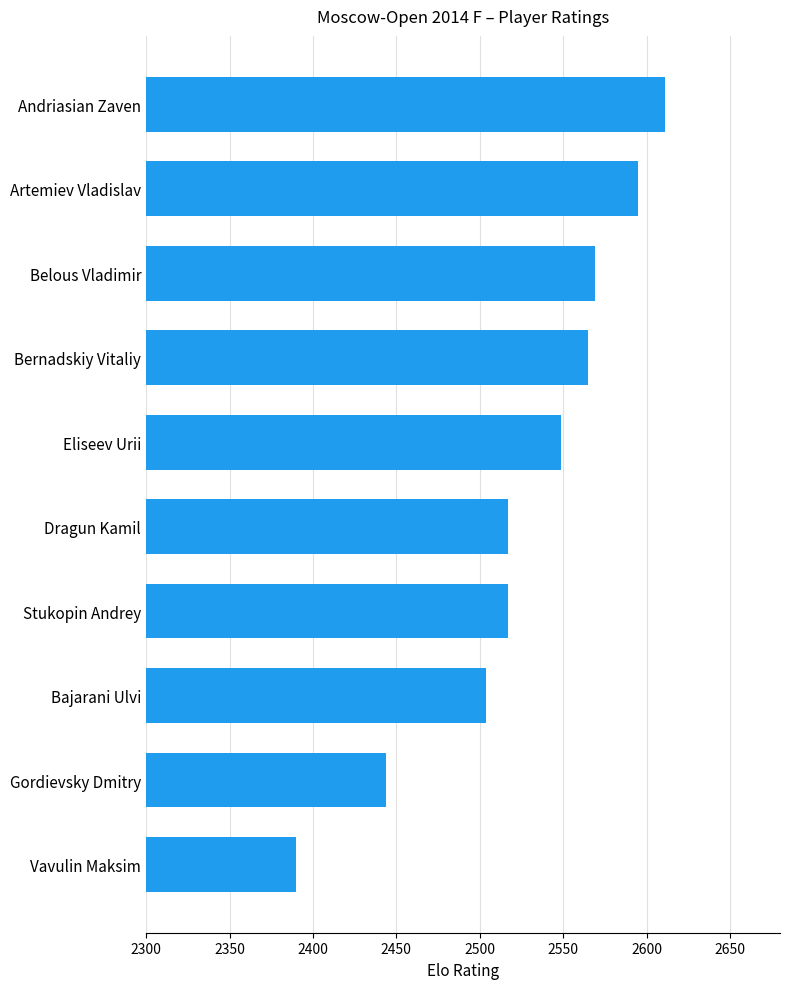

What is the label of the 9th bar from the bottom?

Artemiev Vladislav